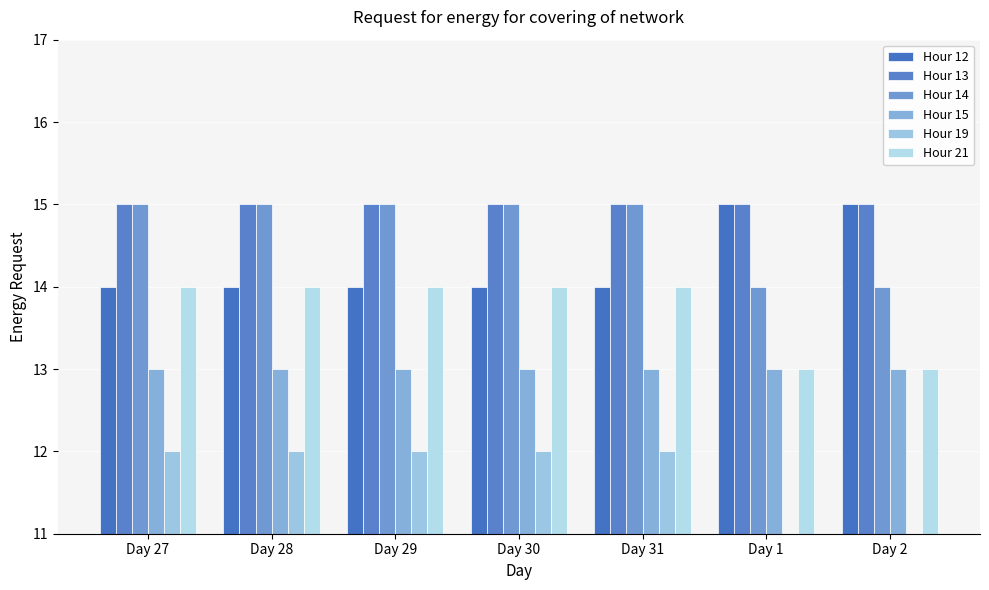

Rank the series by their maximum value, from lowest to highest.

Hour 19, Hour 15, Hour 21, Hour 12, Hour 13, Hour 14